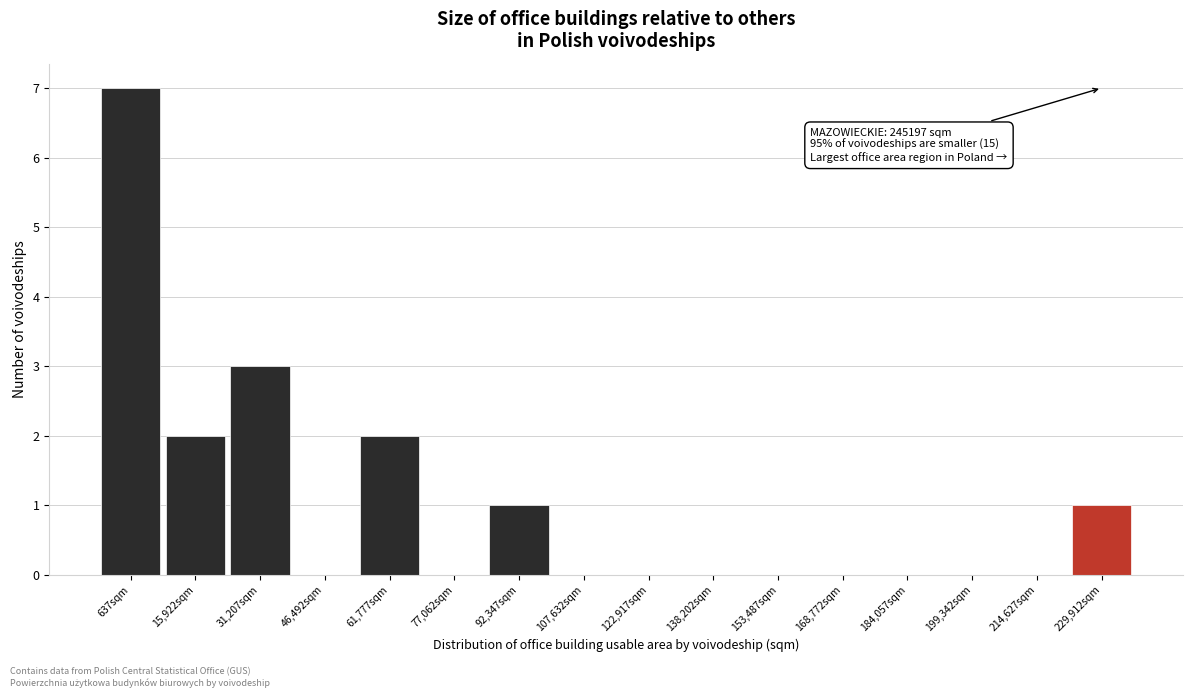

Reading left to right, transcribe all the data shown in this chart.

637sqm=7	15,922sqm=2	31,207sqm=3	46,492sqm=0	61,777sqm=2	77,062sqm=0	92,347sqm=1	107,632sqm=0	122,917sqm=0	138,202sqm=0	153,487sqm=0	168,772sqm=0	184,057sqm=0	199,342sqm=0	214,627sqm=0	229,912sqm=1